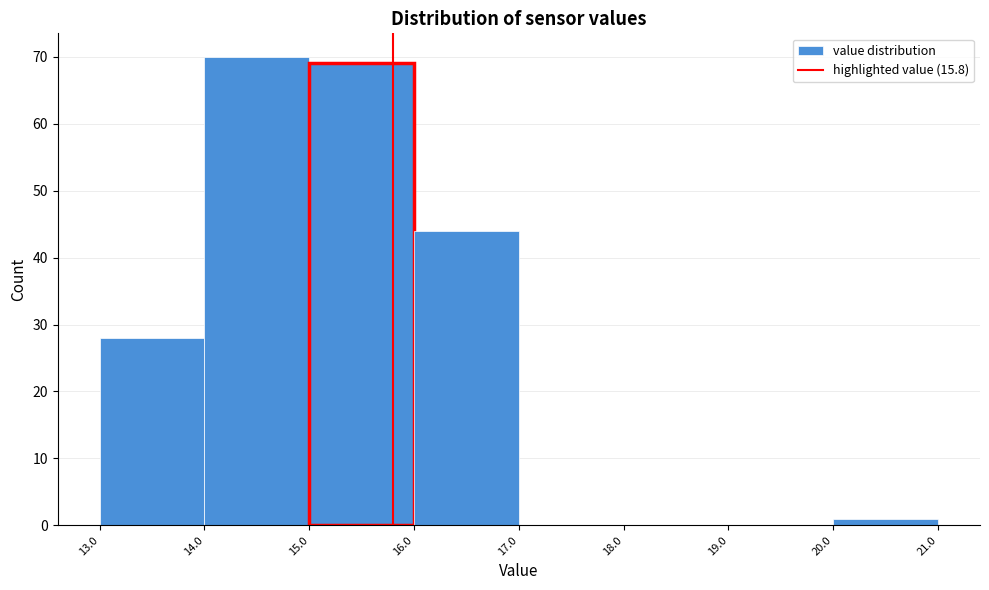

Which range on the x-axis has the tallest bar?

14.0 to 15.0